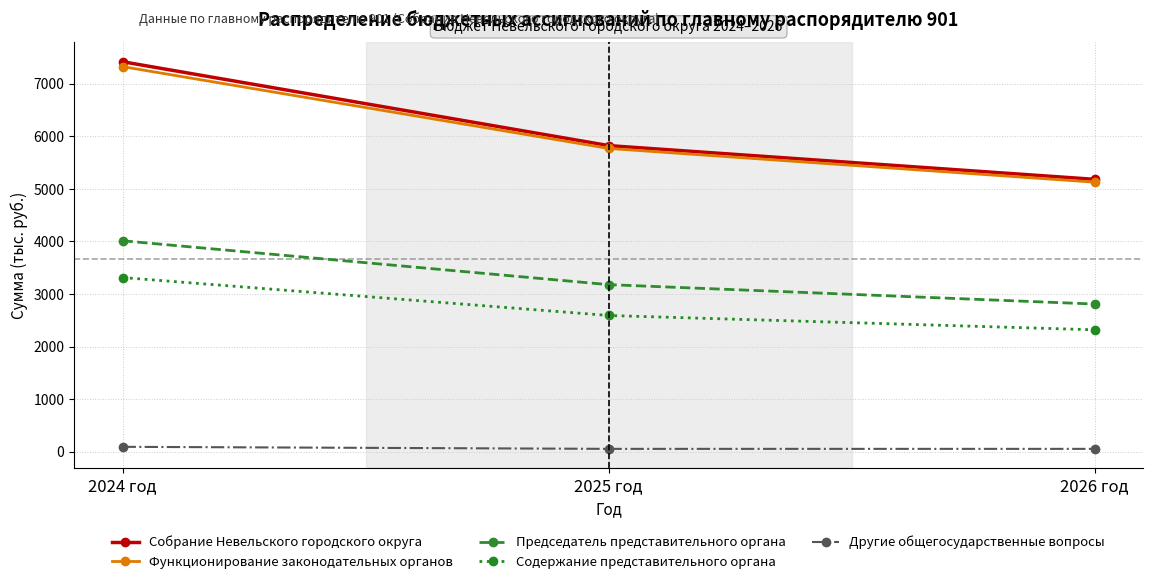

Is this an area chart (filled region under the line)?

No